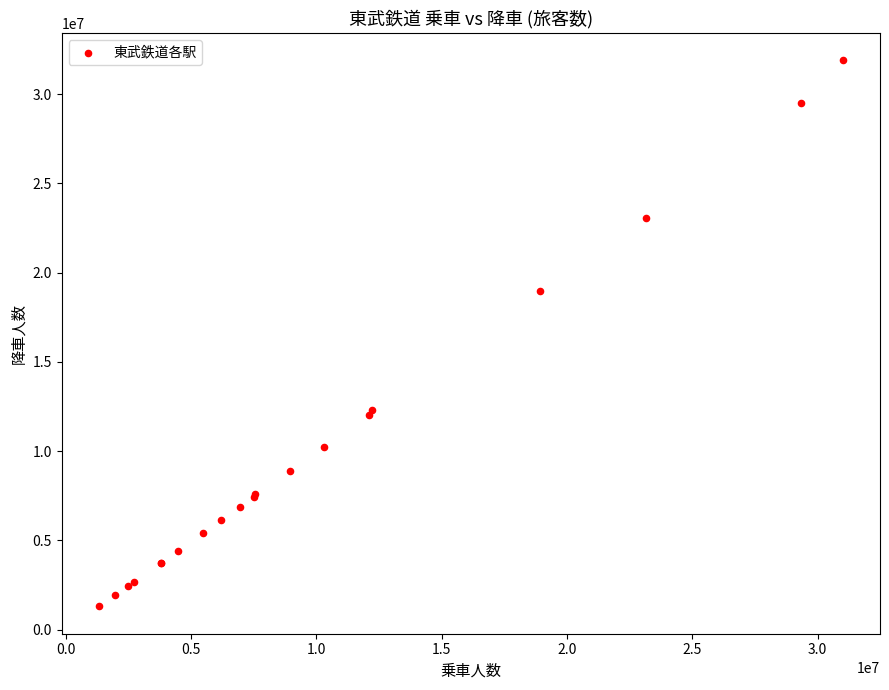

What Y value in the scatter plot is closest to 16597434?

18965373